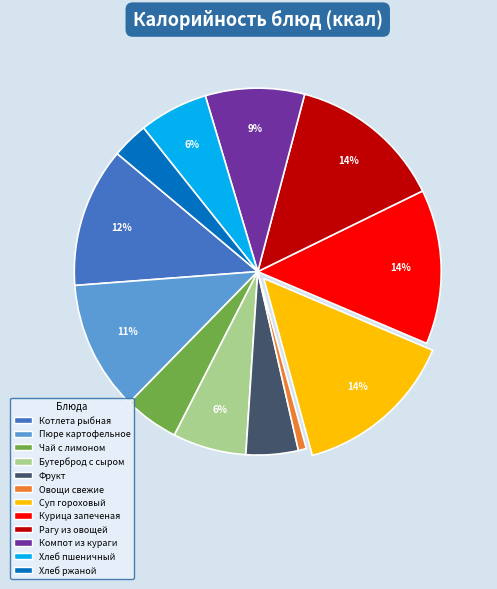

To the nearest percent, what is the combined percentage of Хлеб ржаной and Компот из кураги?

12%